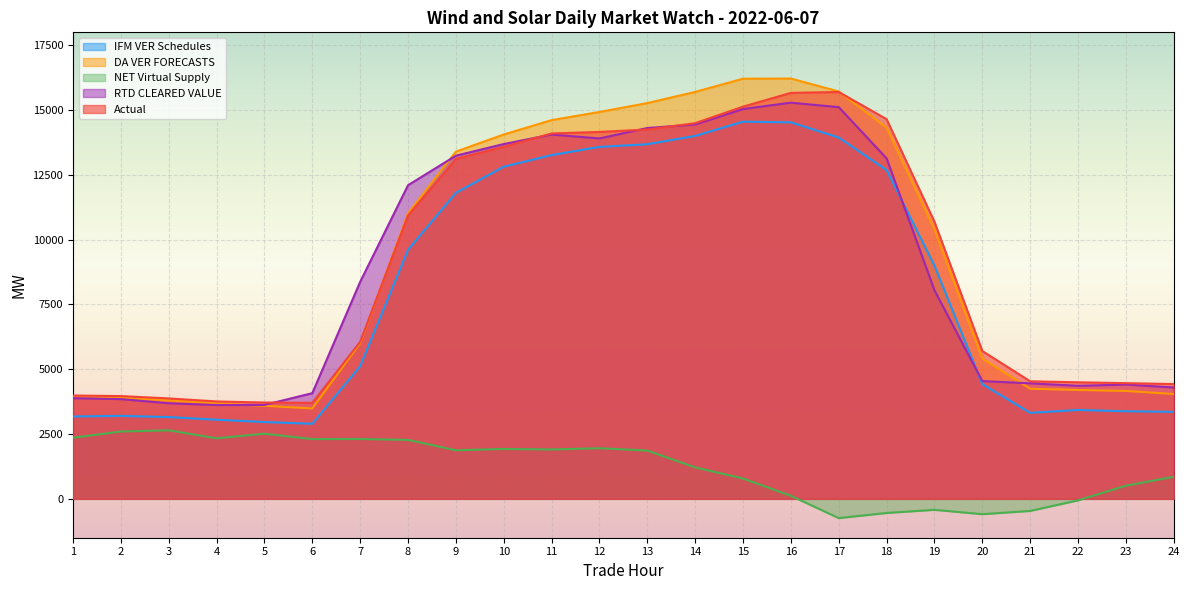

What is the approximate value of DA VER FORECASTS at 14?

15700.7